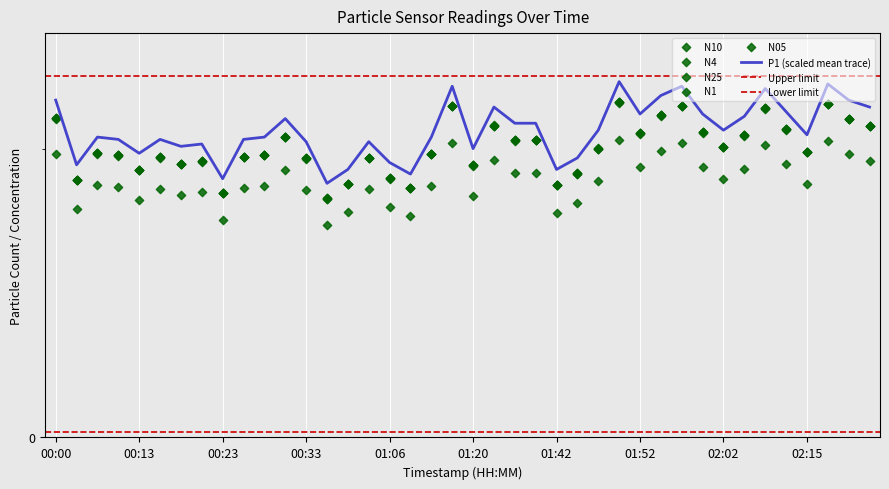

Which series reaches the minimum Y coordinate?

N05